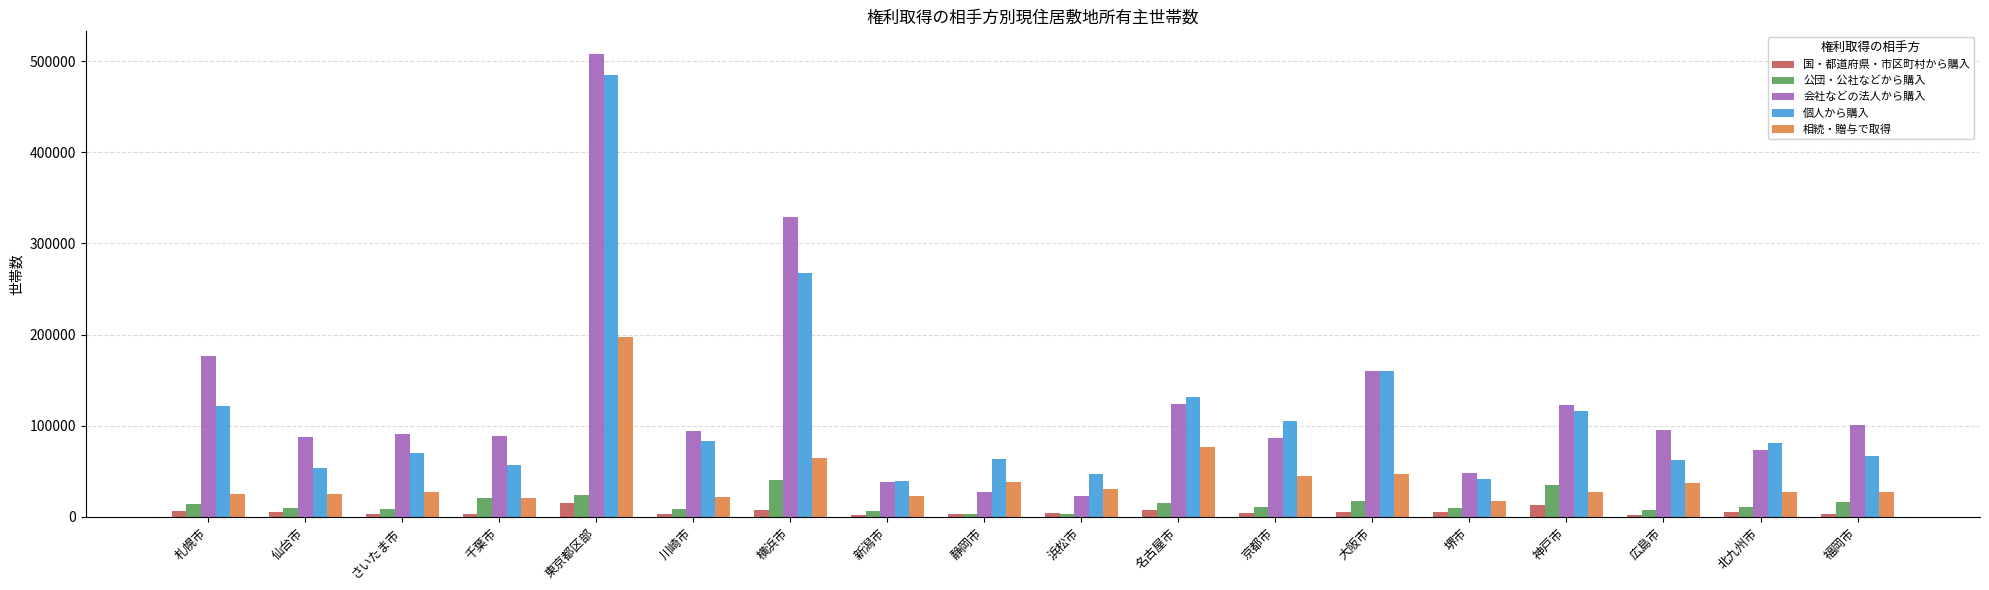

At which label is 相続・贈与で取得 closest to 107455?

名古屋市